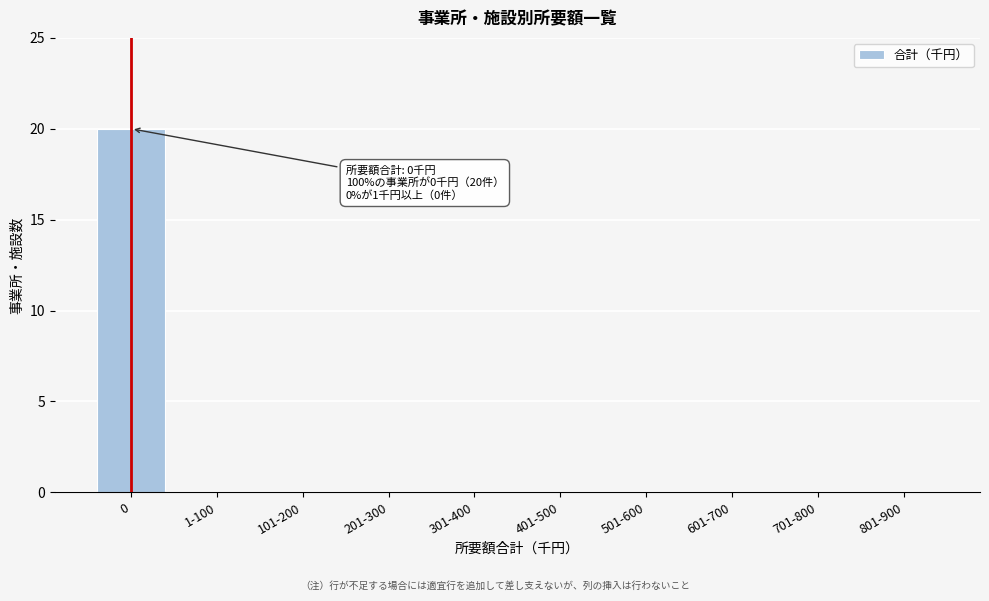

Reading left to right, extract all data points from this chart.

0=20	1-100=0	101-200=0	201-300=0	301-400=0	401-500=0	501-600=0	601-700=0	701-800=0	801-900=0